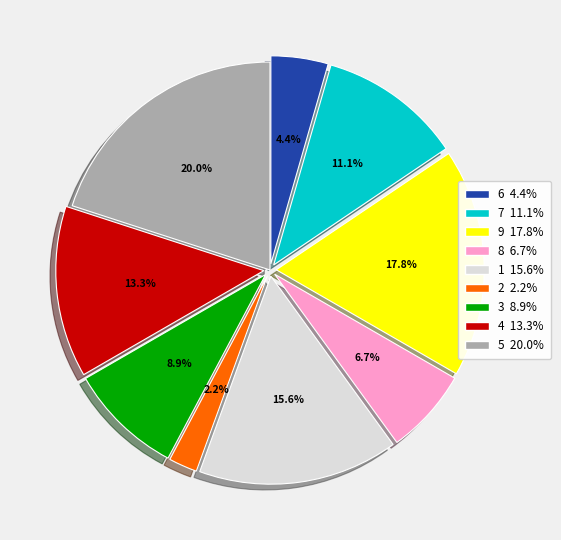

Approximately how many times larger is the value at 6 4.4% compared to 3 8.9%?

0.5